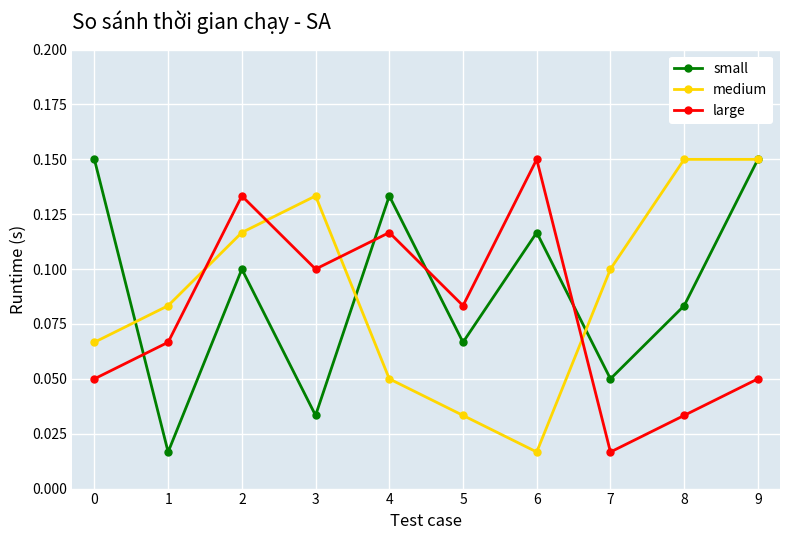

After their last crossing, which series has the higher values: small or large?

small